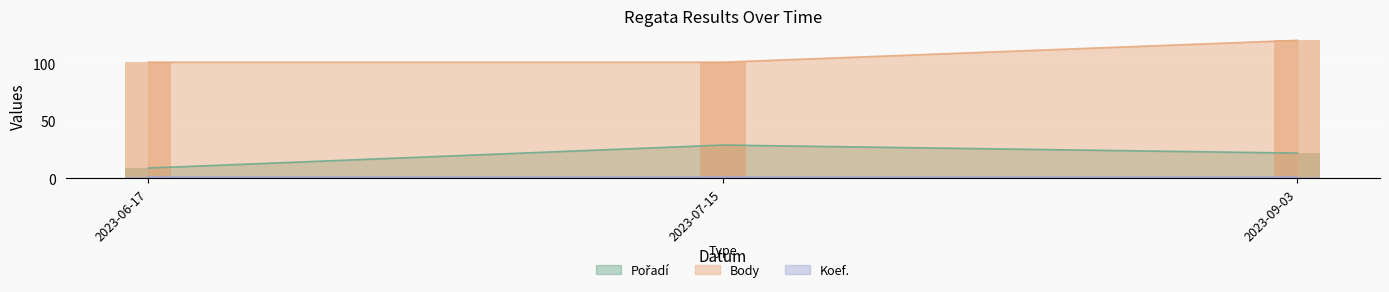

What is the label of the 3rd bar from the left?

2023-09-03